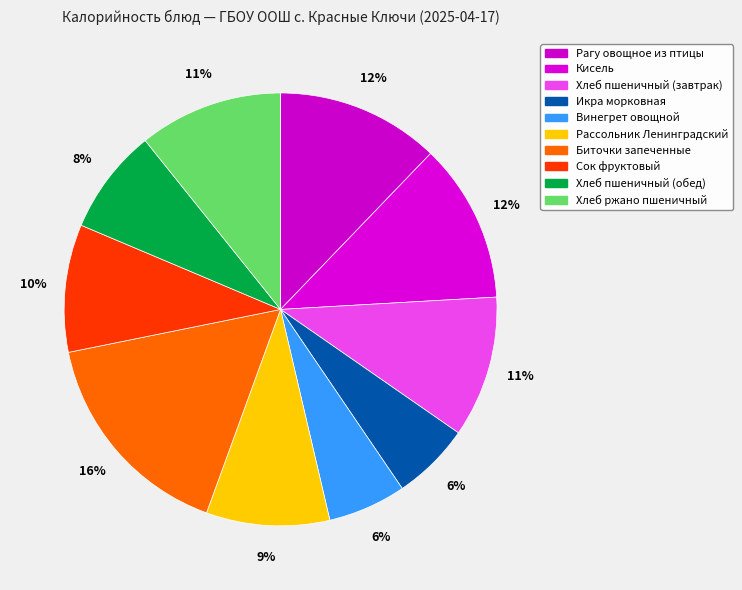

How many segments does this pie chart have?

10